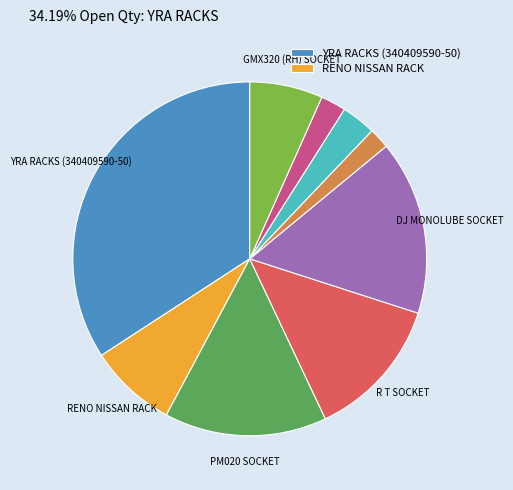

Is there any slice that represents more than half of the pie?

No